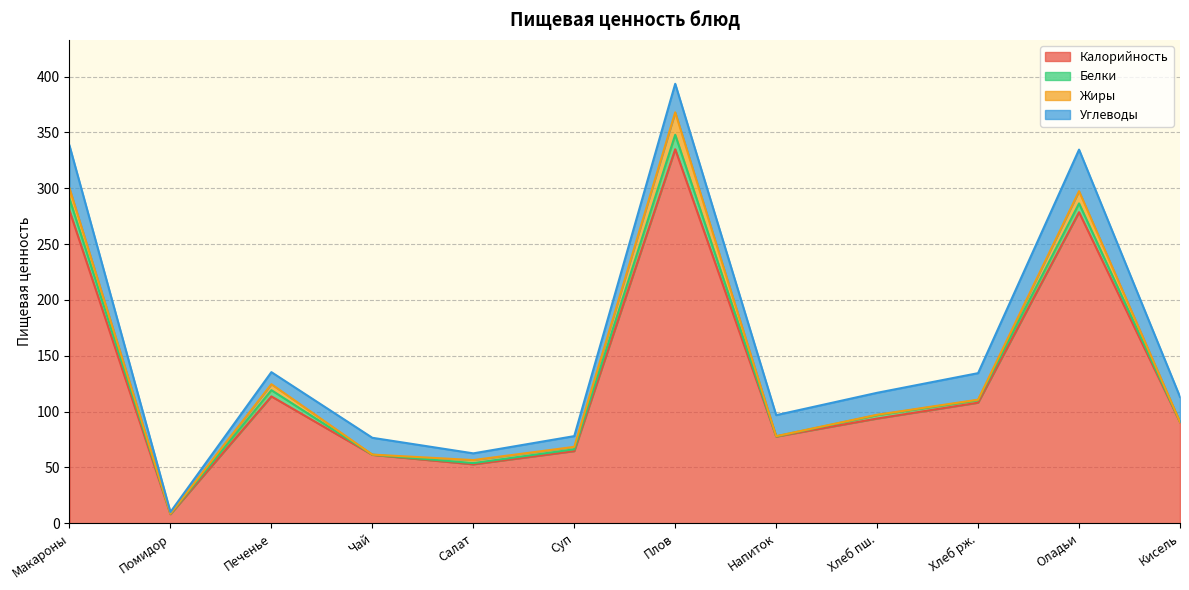

At how many categories does at least one series exceed 278?

3